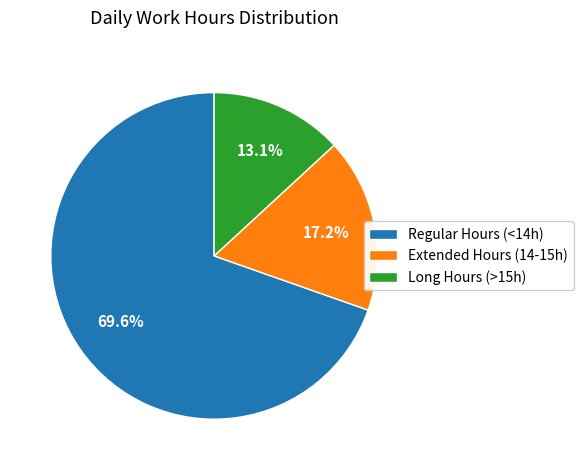

Is there any slice that represents more than half of the pie?

Yes